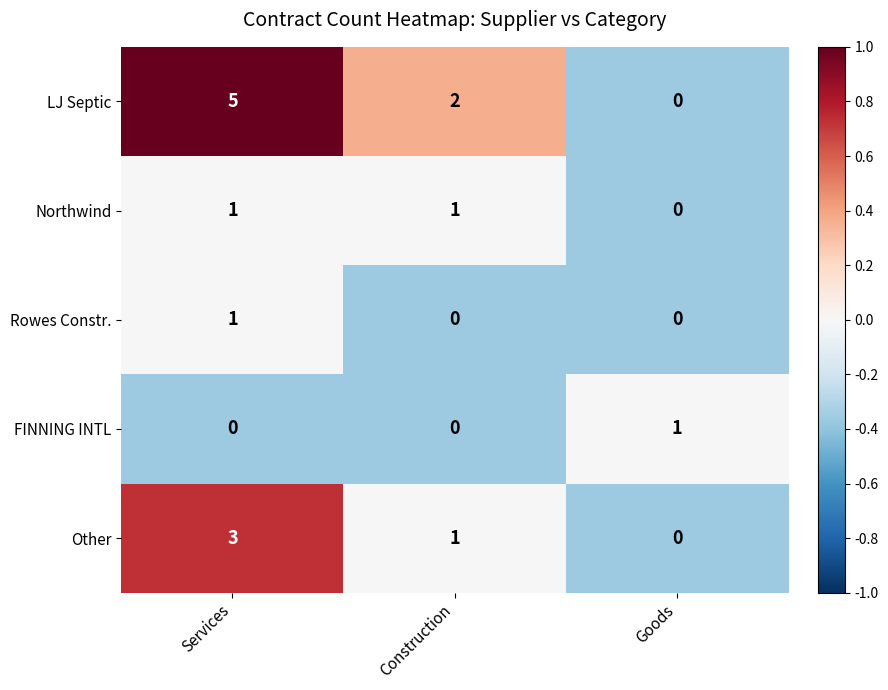

Reading left to right, transcribe all the data shown in this chart.

LJ Septic: Services=5	Construction=2	Goods=0
Northwind: Services=1	Construction=1	Goods=0
Rowes Constr.: Services=1	Construction=0	Goods=0
FINNING INTL: Services=0	Construction=0	Goods=1
Other: Services=3	Construction=1	Goods=0